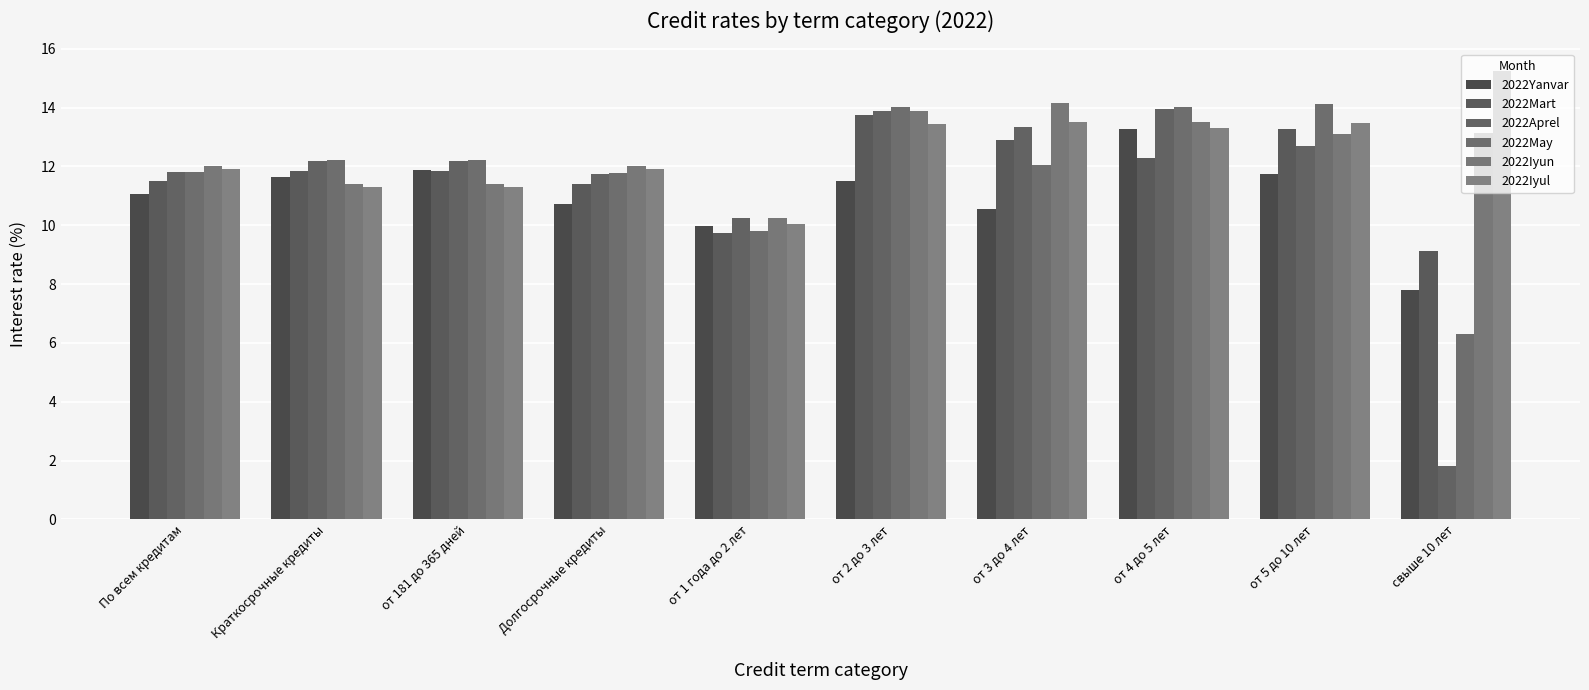

Reading right to left, what are all the values shown in this chart?

2022Yanvar: свыше 10 лет=7.8	от 5 до 10 лет=11.7	от 4 до 5 лет=13.3	от 3 до 4 лет=10.5	от 2 до 3 лет=11.5	от 1 года до 2 лет=10.0	Долгосрочные кредиты=10.7	от 181 до 365 дней=11.9	Краткосрочные кредиты=11.7	По всем кредитам=11.1
2022Mart: свыше 10 лет=9.1	от 5 до 10 лет=13.3	от 4 до 5 лет=12.3	от 3 до 4 лет=12.9	от 2 до 3 лет=13.8	от 1 года до 2 лет=9.7	Долгосрочные кредиты=11.4	от 181 до 365 дней=11.8	Краткосрочные кредиты=11.8	По всем кредитам=11.5
2022Aprel: свыше 10 лет=1.8	от 5 до 10 лет=12.7	от 4 до 5 лет=13.9	от 3 до 4 лет=13.3	от 2 до 3 лет=13.9	от 1 года до 2 лет=10.2	Долгосрочные кредиты=11.8	от 181 до 365 дней=12.2	Краткосрочные кредиты=12.2	По всем кредитам=11.8
2022May: свыше 10 лет=6.3	от 5 до 10 лет=14.1	от 4 до 5 лет=14.0	от 3 до 4 лет=12.0	от 2 до 3 лет=14.0	от 1 года до 2 лет=9.8	Долгосрочные кредиты=11.8	от 181 до 365 дней=12.2	Краткосрочные кредиты=12.2	По всем кредитам=11.8
2022Iyun: свыше 10 лет=13.2	от 5 до 10 лет=13.1	от 4 до 5 лет=13.5	от 3 до 4 лет=14.2	от 2 до 3 лет=13.9	от 1 года до 2 лет=10.2	Долгосрочные кредиты=12.0	от 181 до 365 дней=11.4	Краткосрочные кредиты=11.4	По всем кредитам=12.0
2022Iyul: свыше 10 лет=15.3	от 5 до 10 лет=13.5	от 4 до 5 лет=13.3	от 3 до 4 лет=13.5	от 2 до 3 лет=13.4	от 1 года до 2 лет=10.0	Долгосрочные кредиты=11.9	от 181 до 365 дней=11.3	Краткосрочные кредиты=11.3	По всем кредитам=11.9